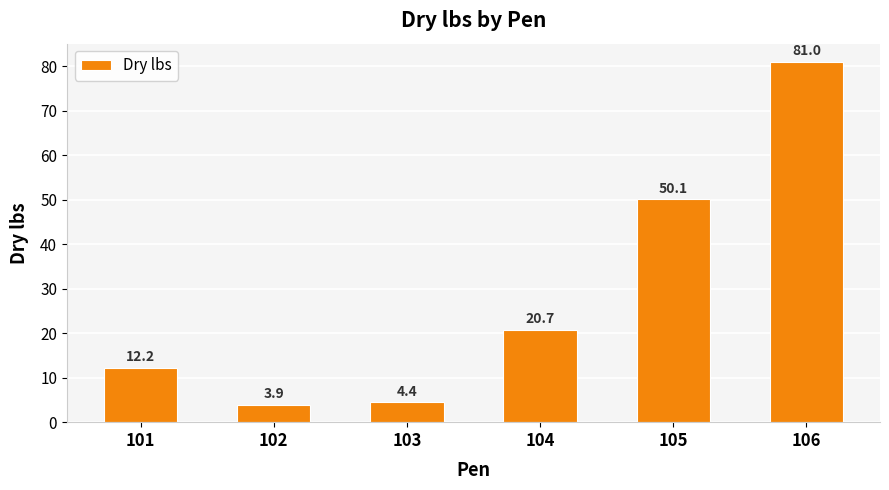

List the labels in order of value, smallest first.

102, 103, 101, 104, 105, 106